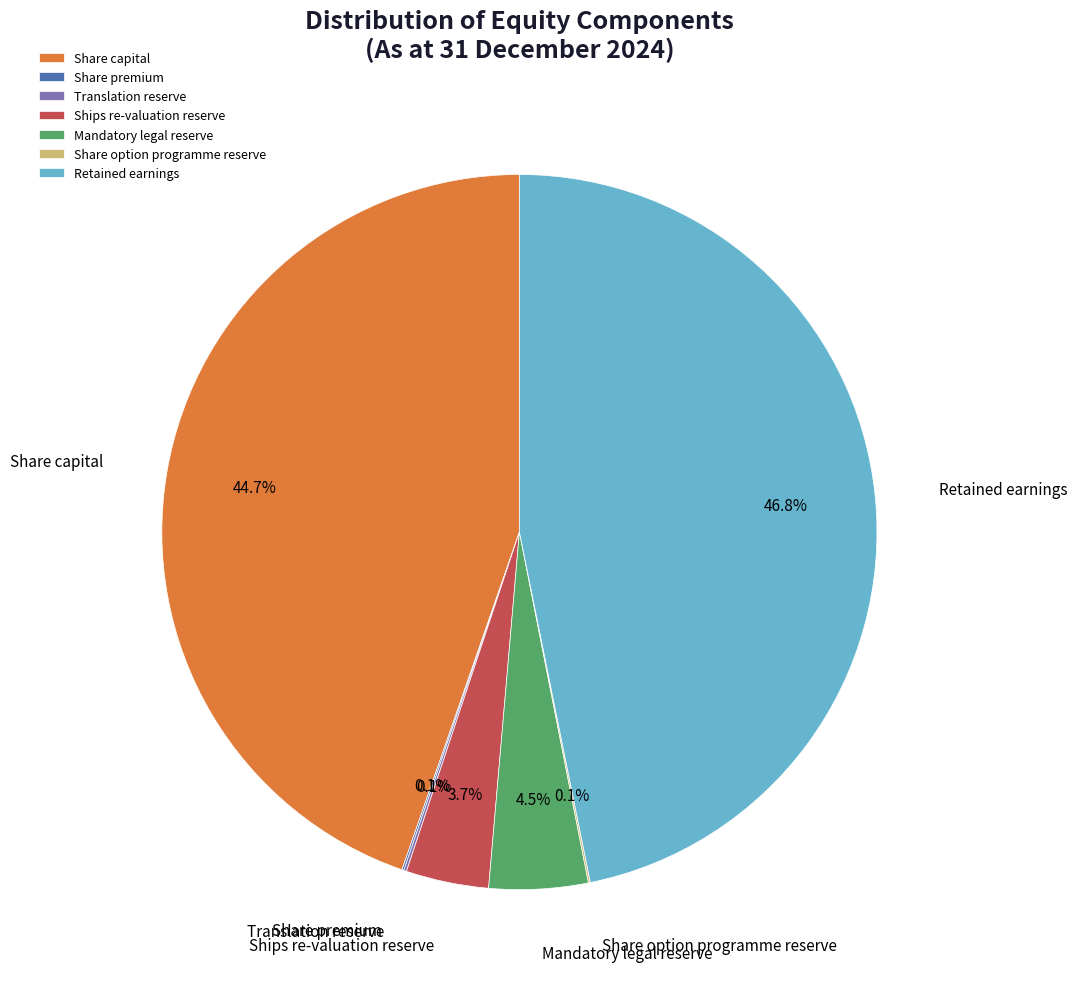

Which has a higher value, Share capital or Mandatory legal reserve?

Share capital